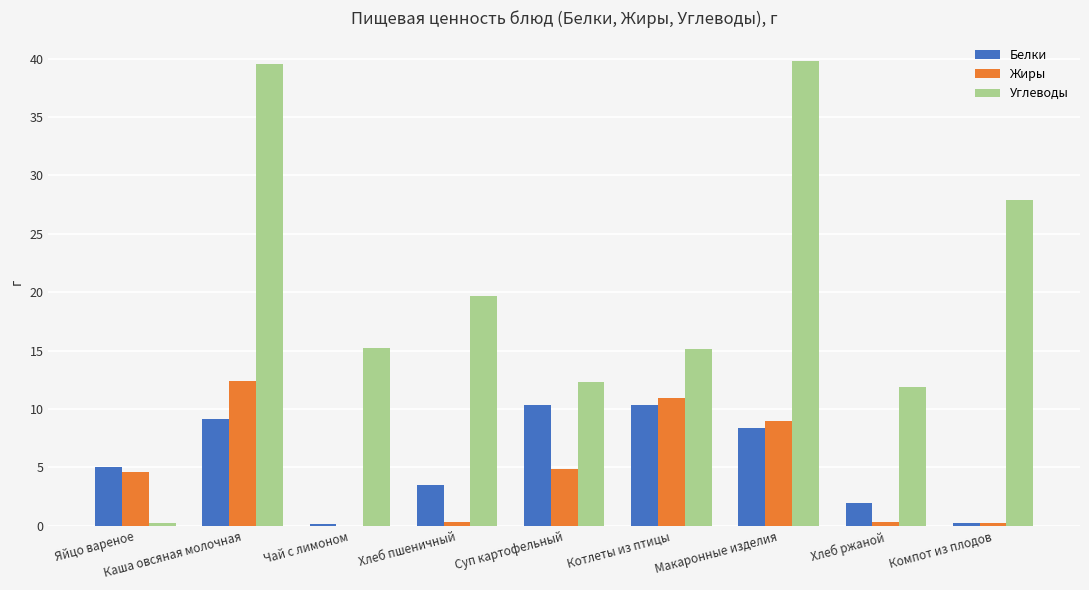

Between Котлеты из птицы and Макаронные изделия, which series saw the biggest shift?

Углеводы